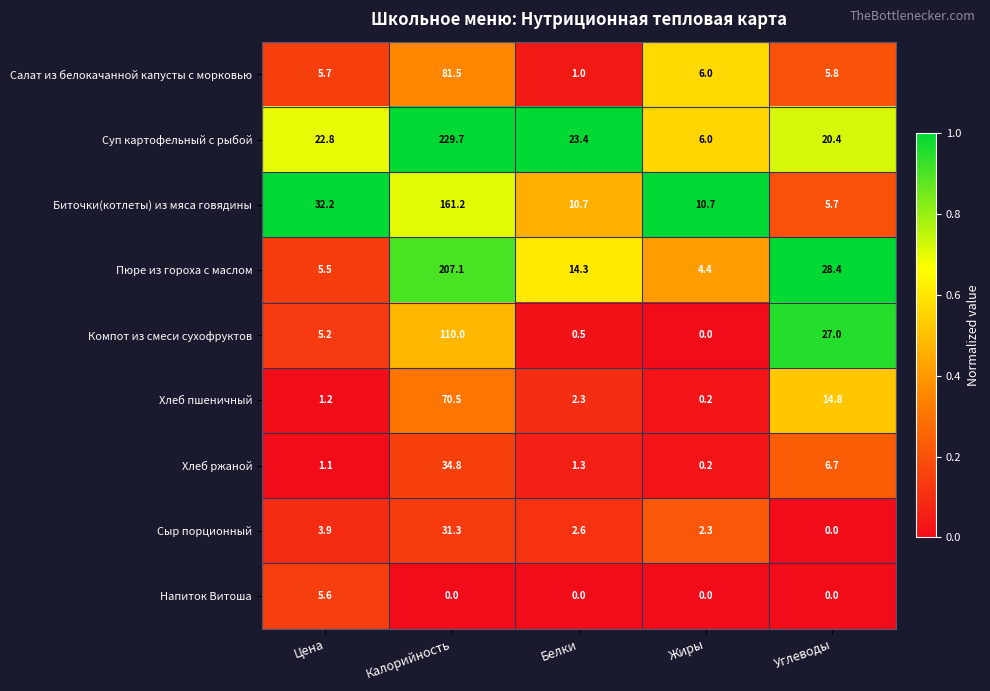

True or false: Суп картофельный с рыбой has a value of 23.4 at Белки.

True